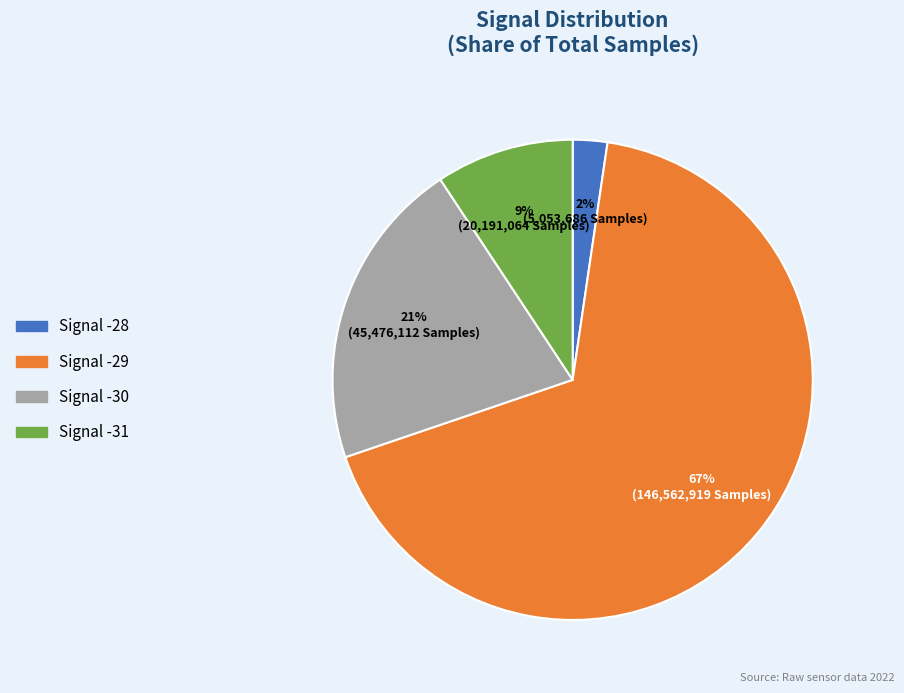

To the nearest percent, what is the average slice percentage?

25%